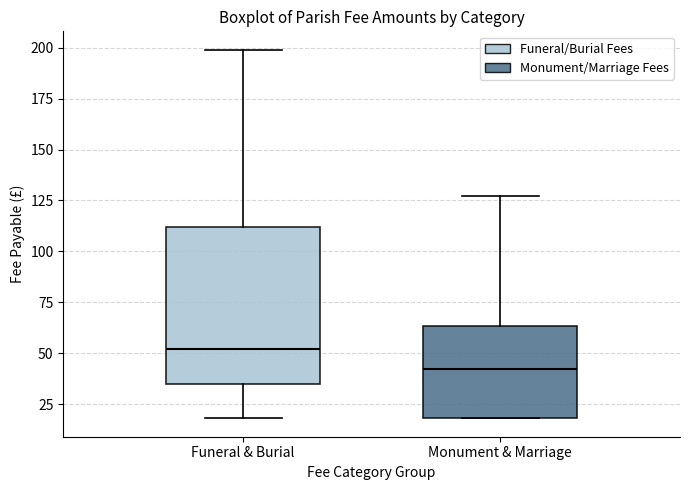

Where does the upper whisker of the box for Monument & Marriage end on the y-axis? The values are not printed on the chart, so give them approximately, as read against the axis.

125